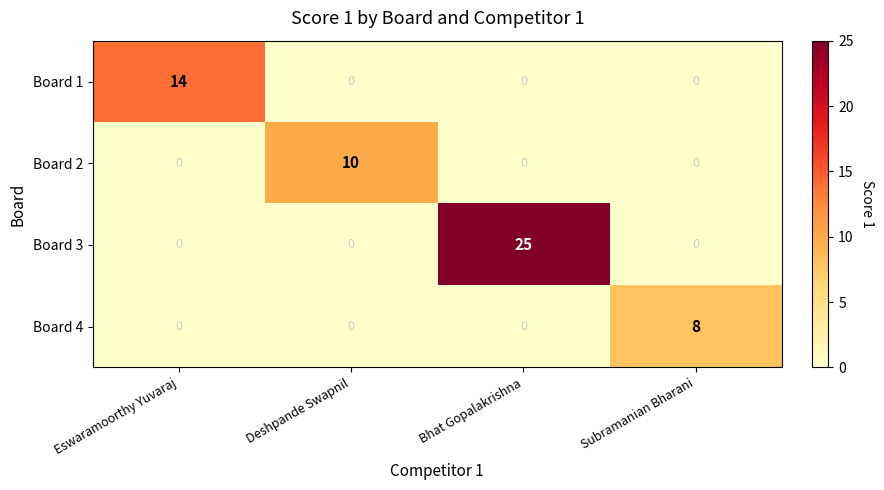

Which series changed the most between Bhat Gopalakrishna and Subramanian Bharani?

Board 3